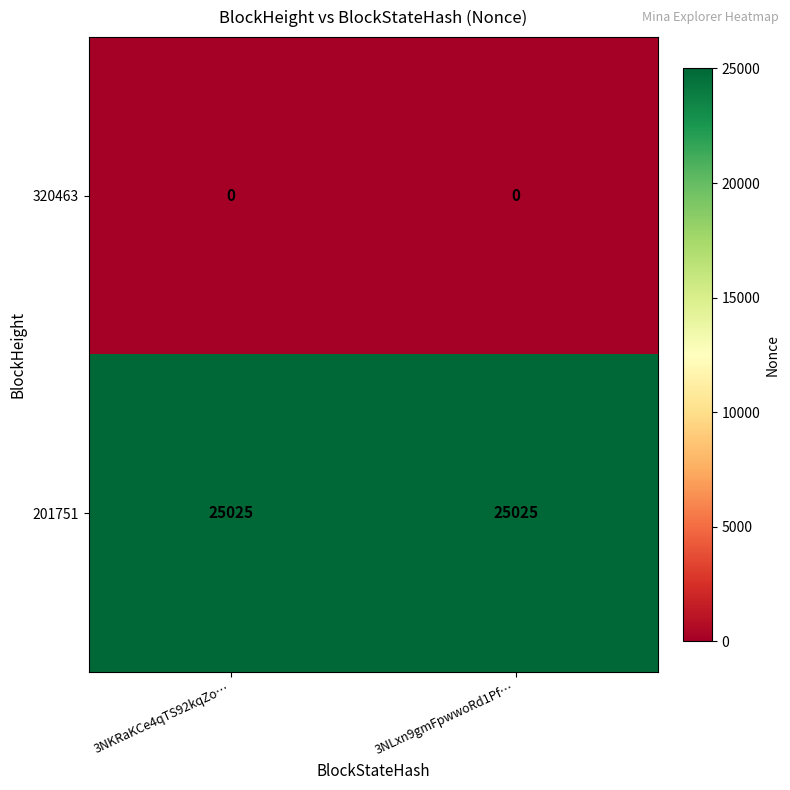

Is it true that 320463 equals 0 at 3NKRaKCe4qTS92kqZo…?

True